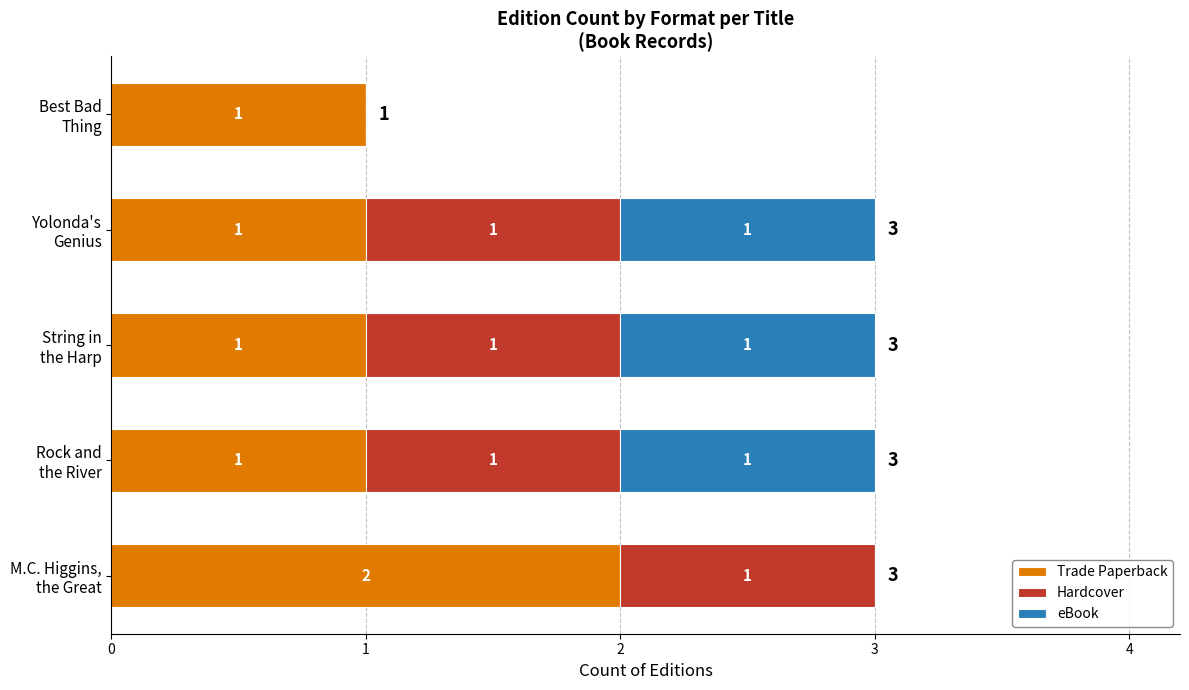

What is the sum of all Trade Paperback values?

6